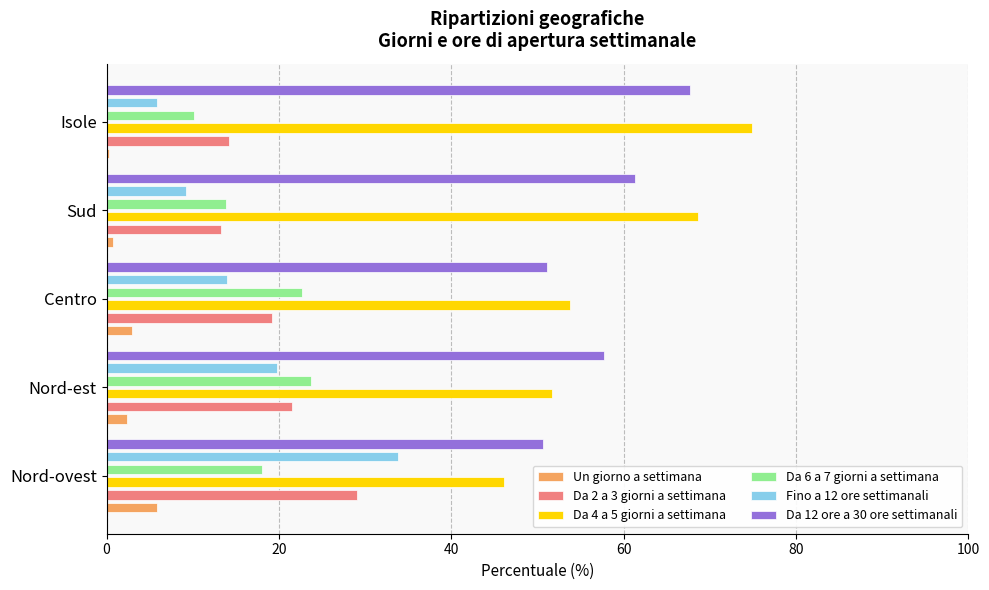

Does the chart contain any negative values?

No